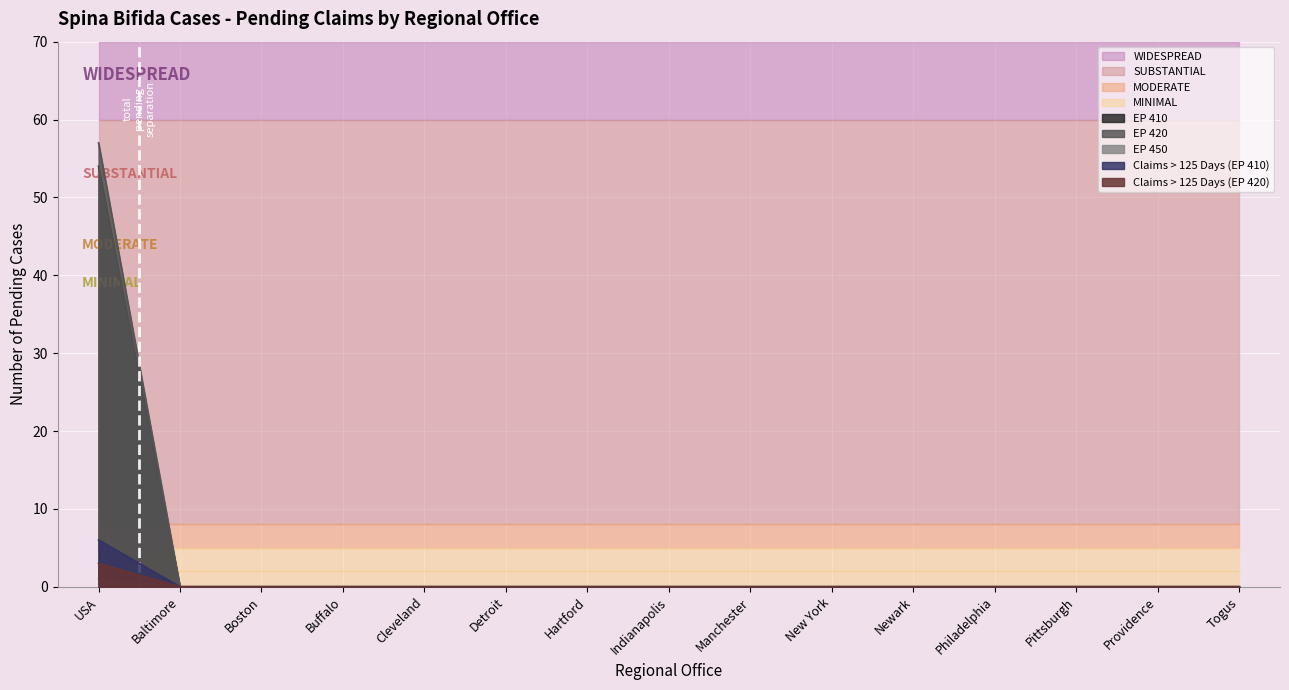

The EP 450 series shows 0 at Hartford. True or false?

True